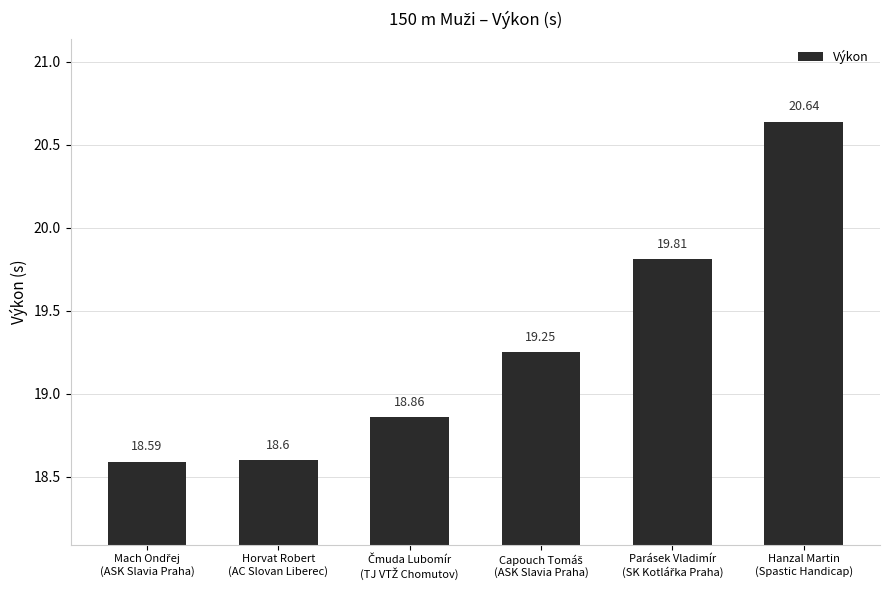

True or false: the data shows 18.6 at Horvat Robert
(AC Slovan Liberec).

True